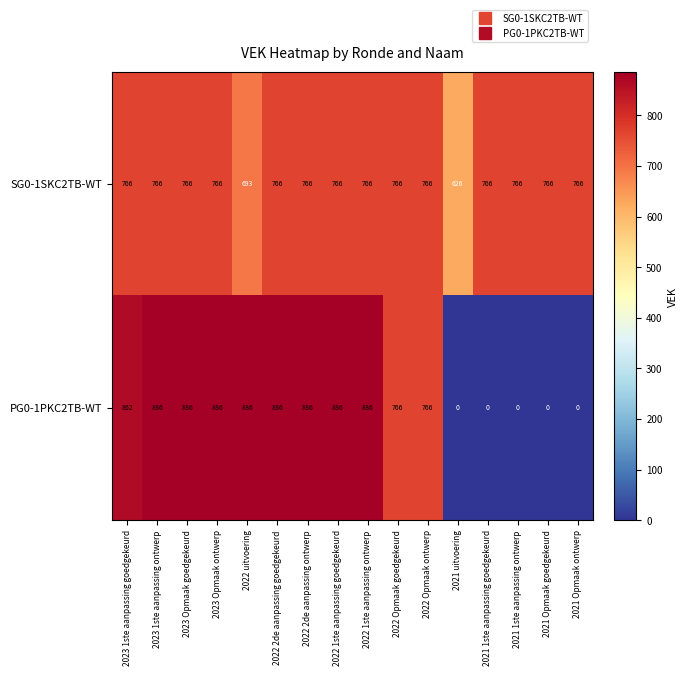

Which series changed the most between 2022 1ste aanpassing goedgekeurd and 2022 Opmaak goedgekeurd?

PG0-1PKC2TB-WT